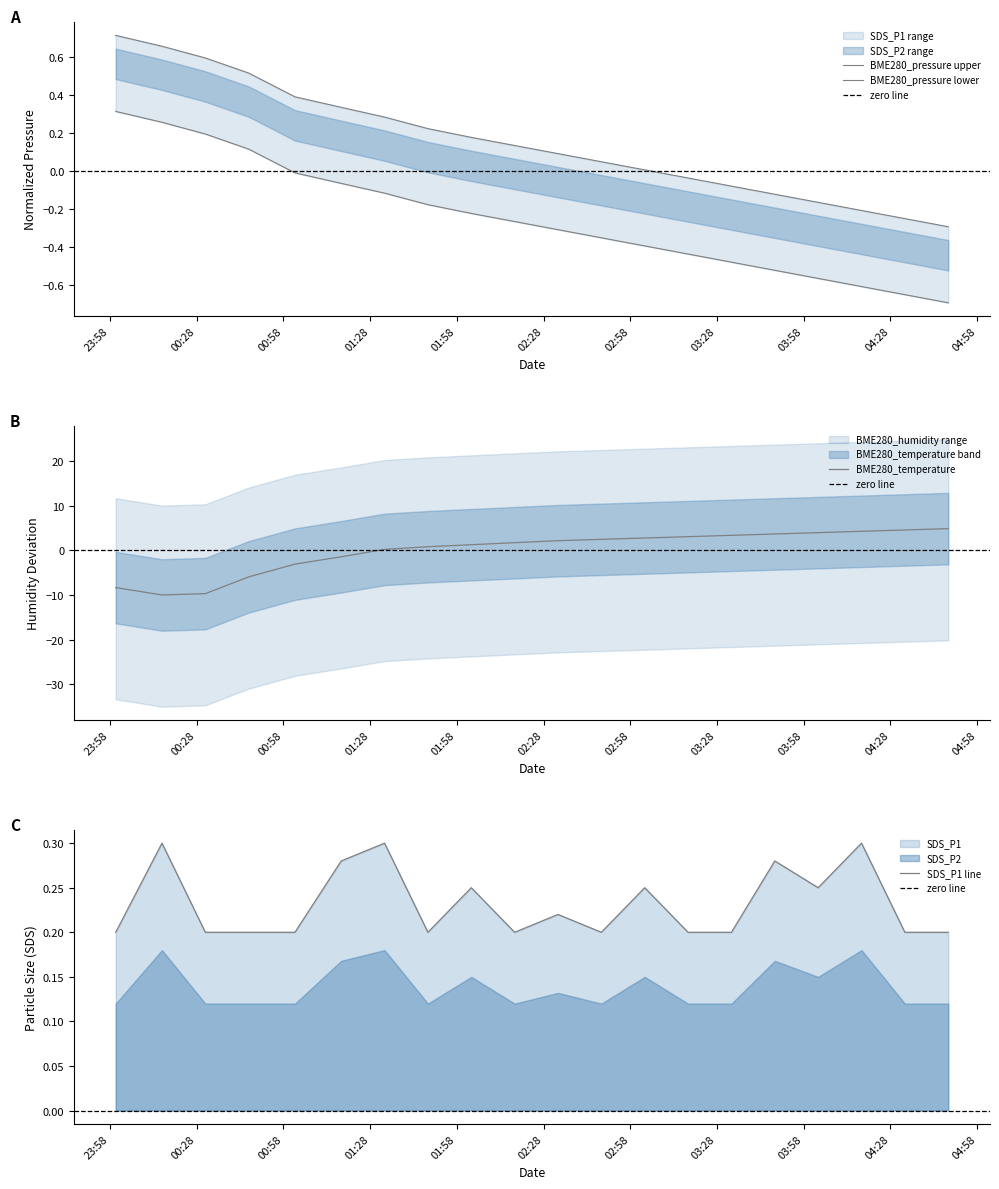

Which series changed the most between 2021/12/01 00:00 and 2021/12/01 01:18?

BME280_temperature